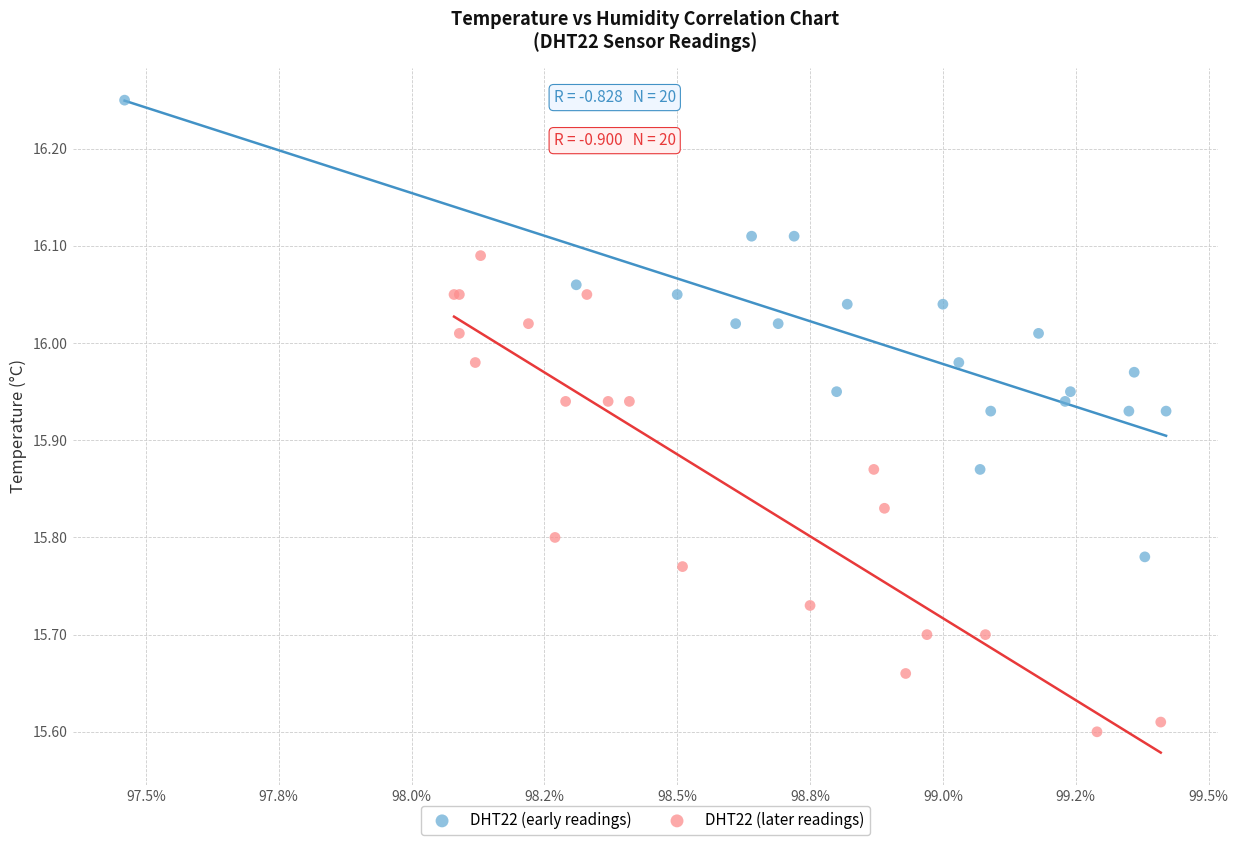

What are all the series names shown in the legend?

DHT22 (early readings), DHT22 (later readings)